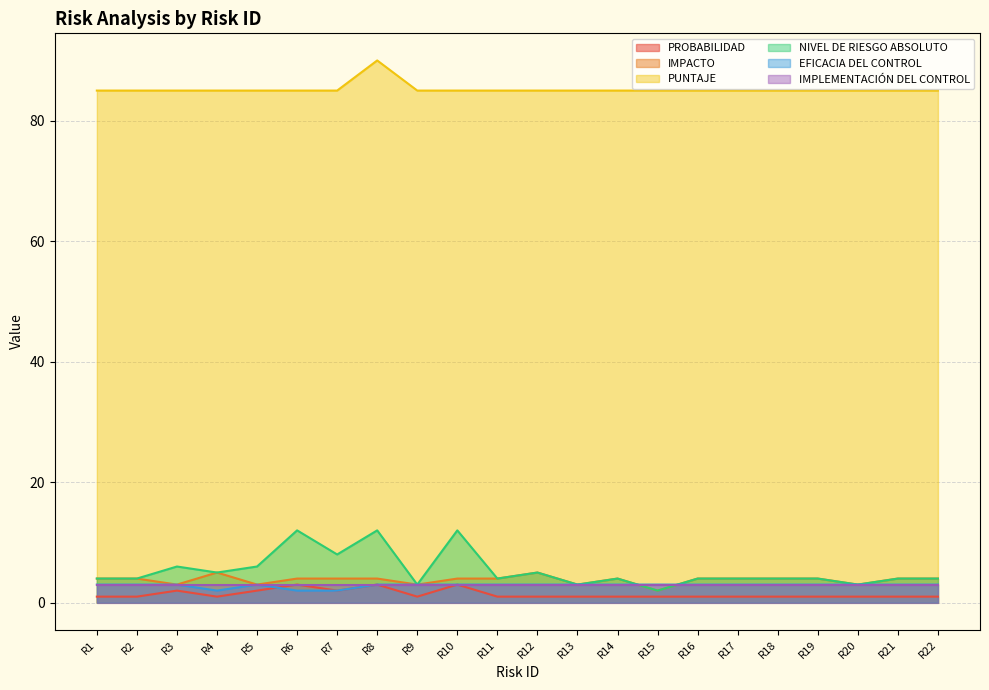

What is the difference between the highest and lowest values at R4?

84